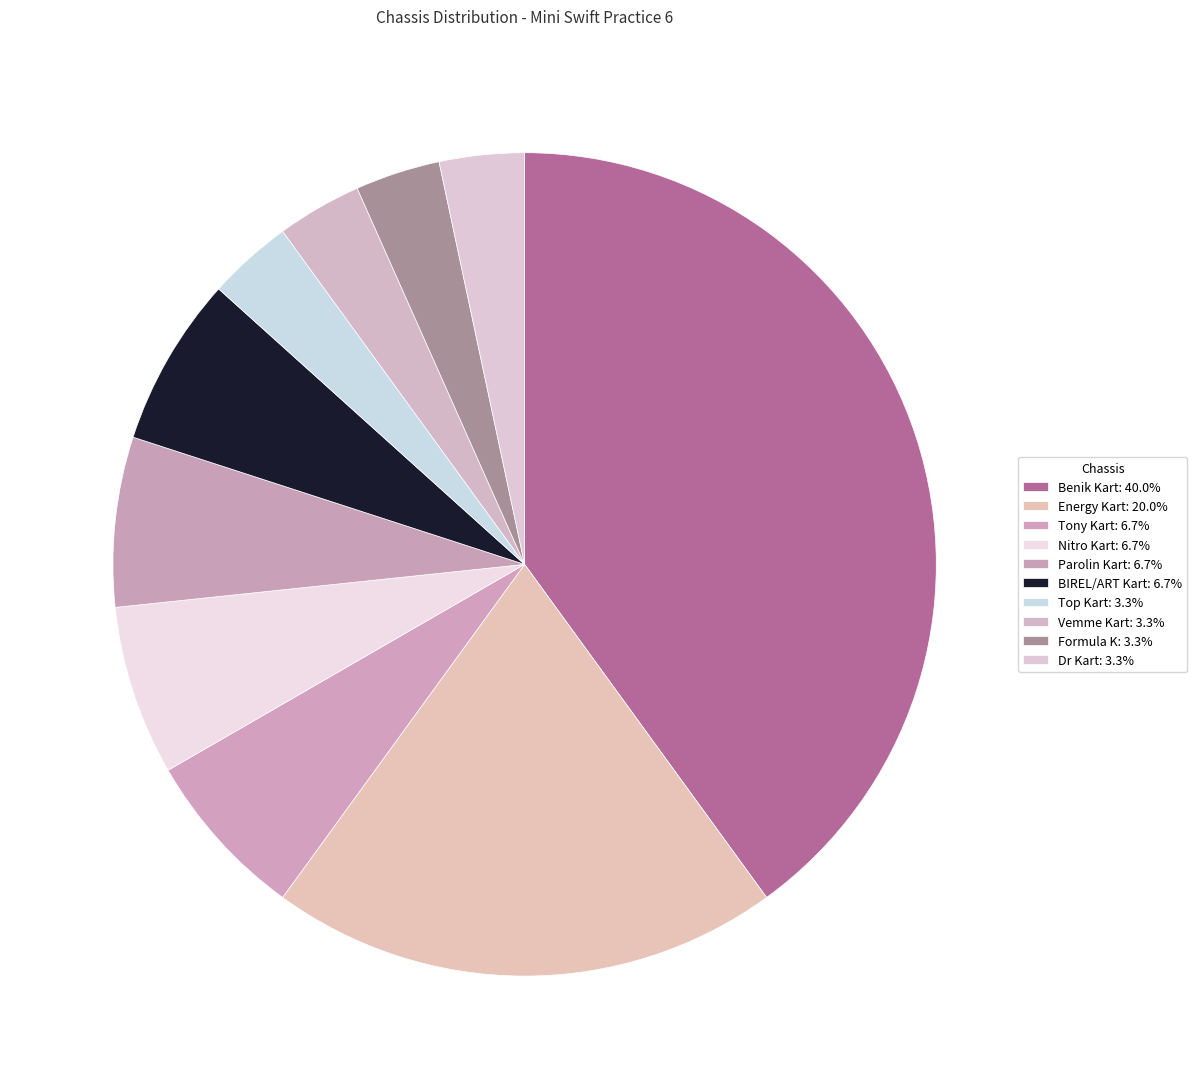

To the nearest percent, what is the combined percentage of Benik Kart and Energy Kart?

60%